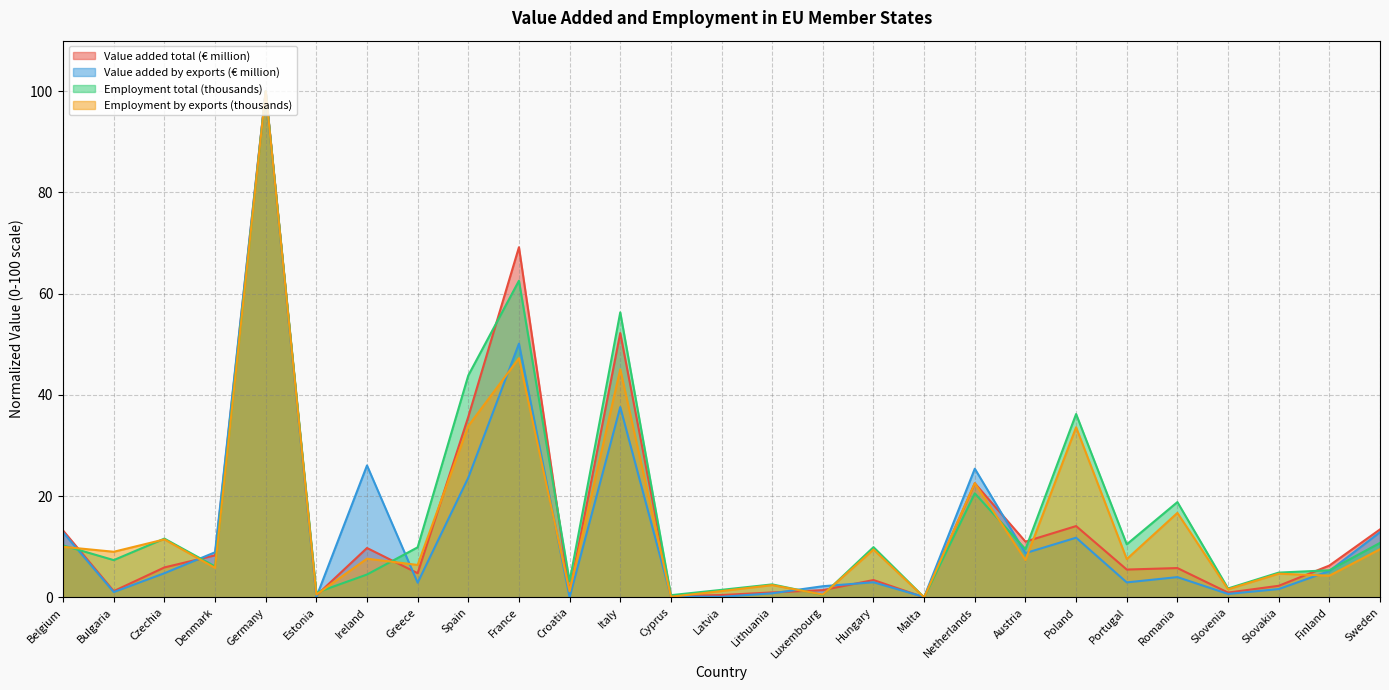

True or false: Employment total (thousands) and Value added total (€ million) intersect in this chart.

True